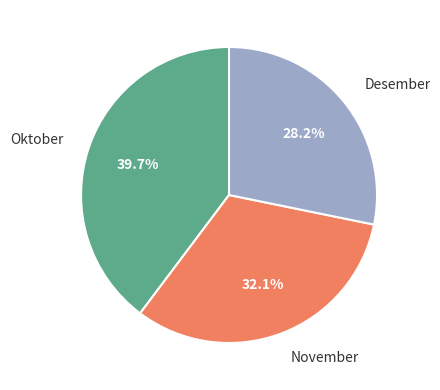

To the nearest percent, what percentage of the pie is November?

32%